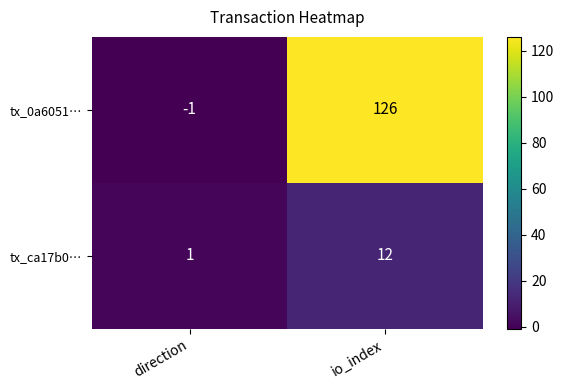

What is the spread (max minus min) of values at direction?

2